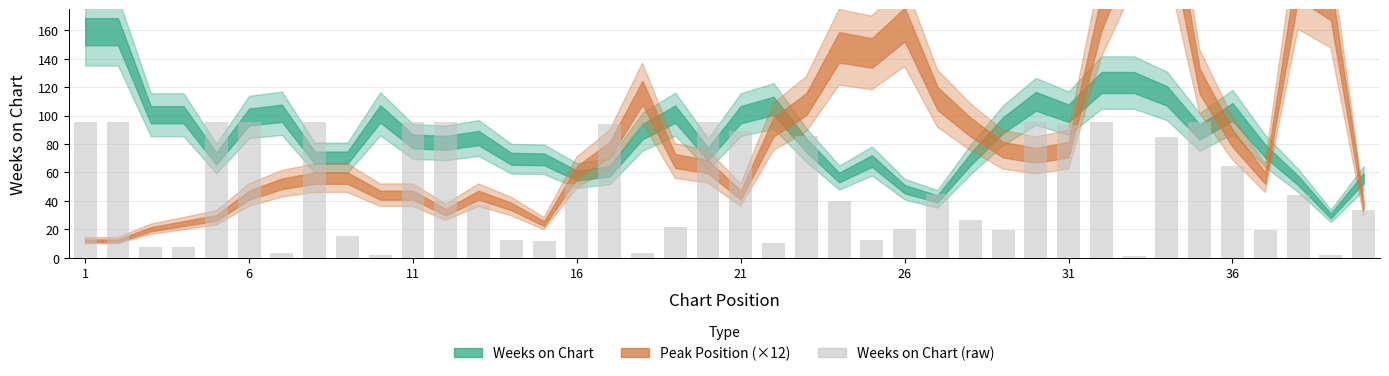

What is the value of the 13th bar from the left?

37.2